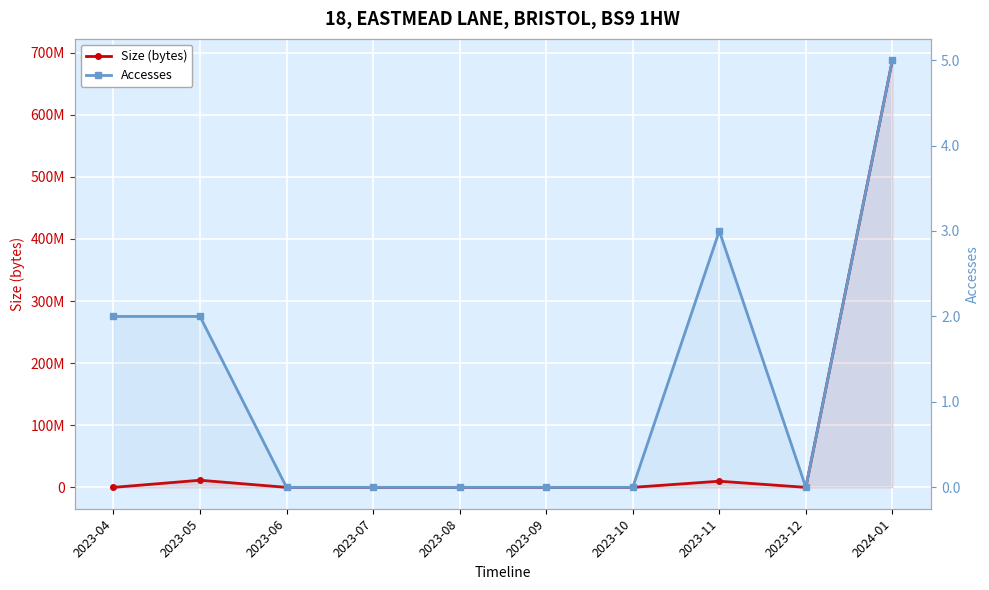

Reading left to right, list all the values displayed in this chart.

Size (bytes): 1355	11492126	0	0	0	0	0	9934605	0	687842112
Accesses: 2	2	0	0	0	0	0	3	0	5